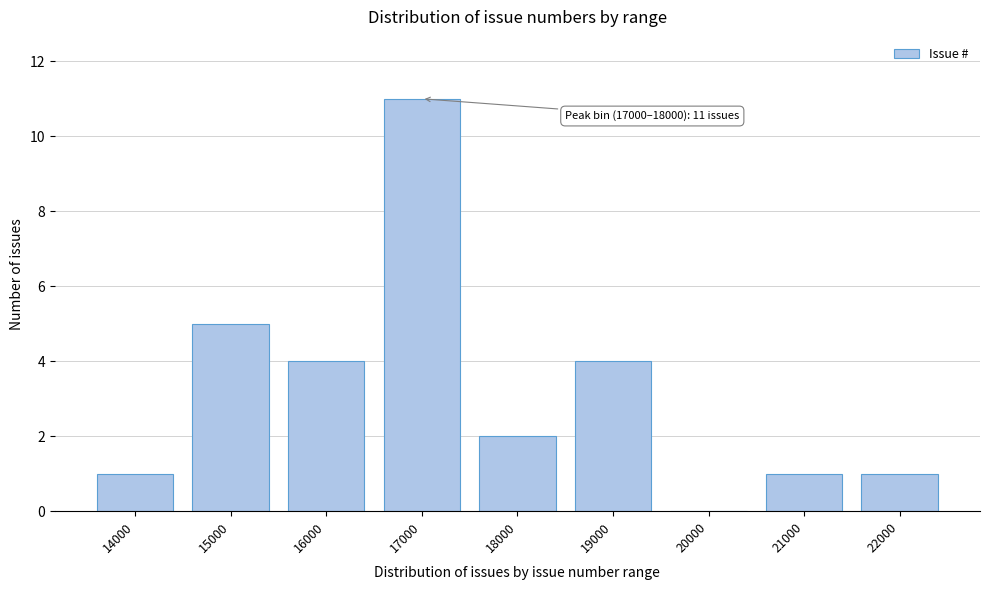

Reading left to right, what are all the values shown in this chart?

14000=1	15000=5	16000=4	17000=11	18000=2	19000=4	20000=0	21000=1	22000=1